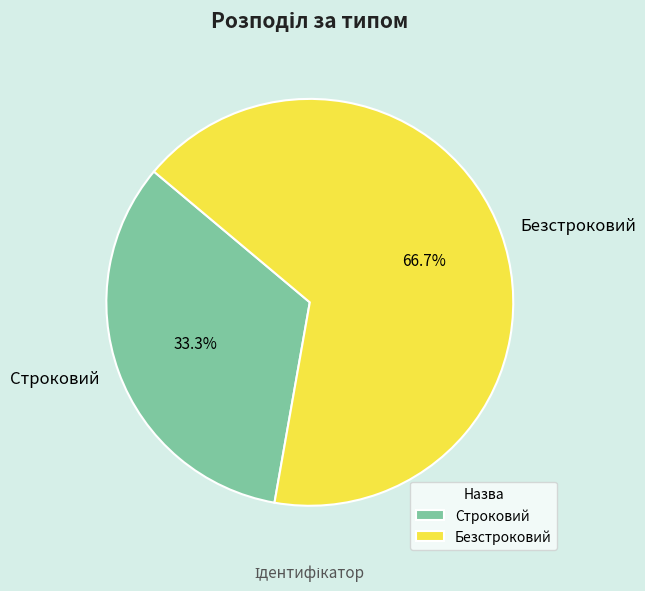

What is the total percentage of Строковий and Безстроковий?

100.0%